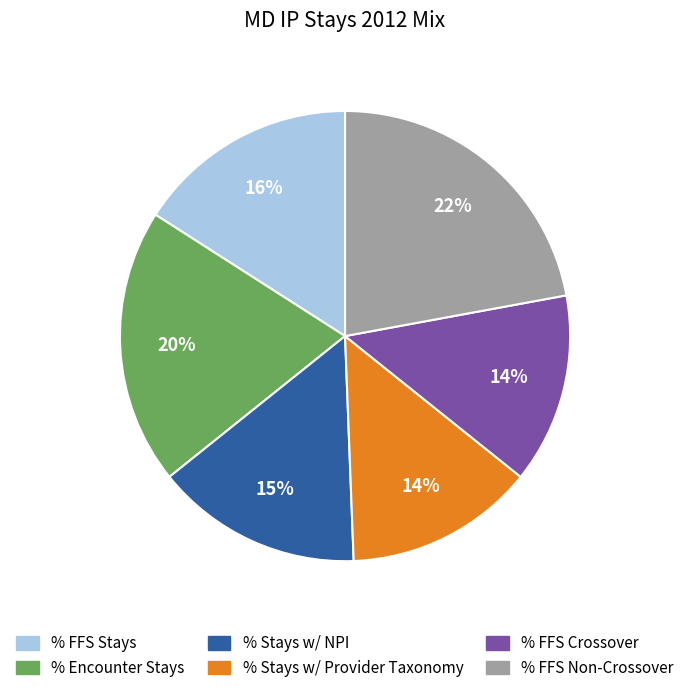

Does any single category account for the majority?

No